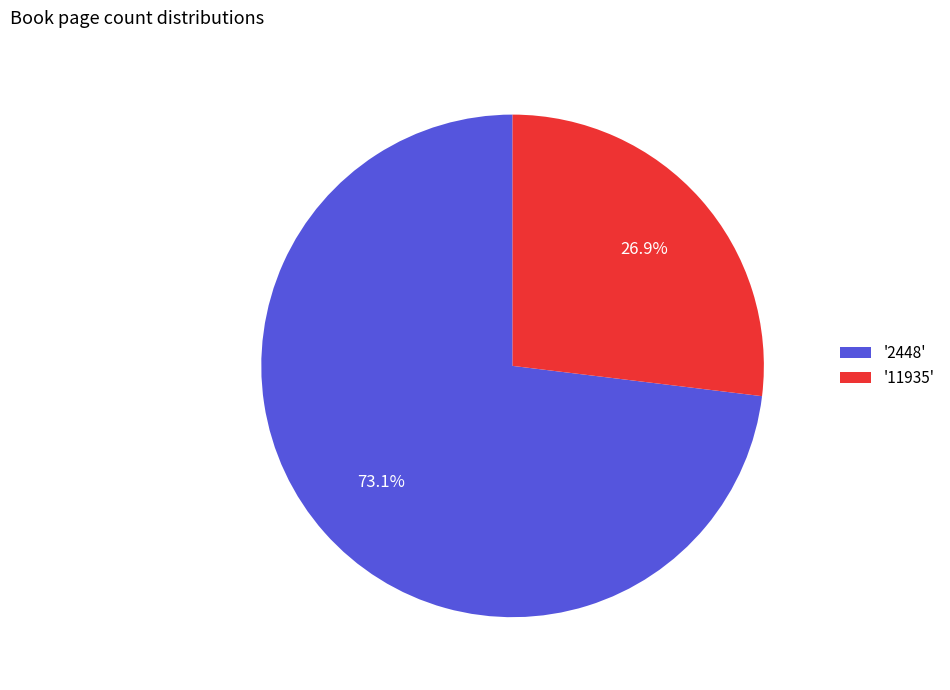

Which has a higher value, '2448' or '11935'?

'2448'